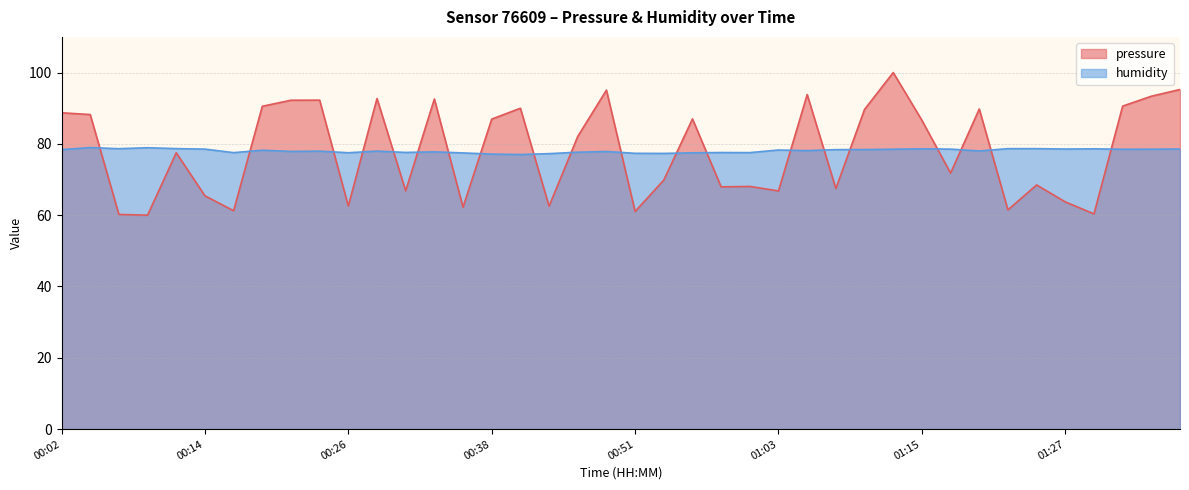

Between which two adjacent categories do pressure and humidity first intersect?

00:04 and 00:06